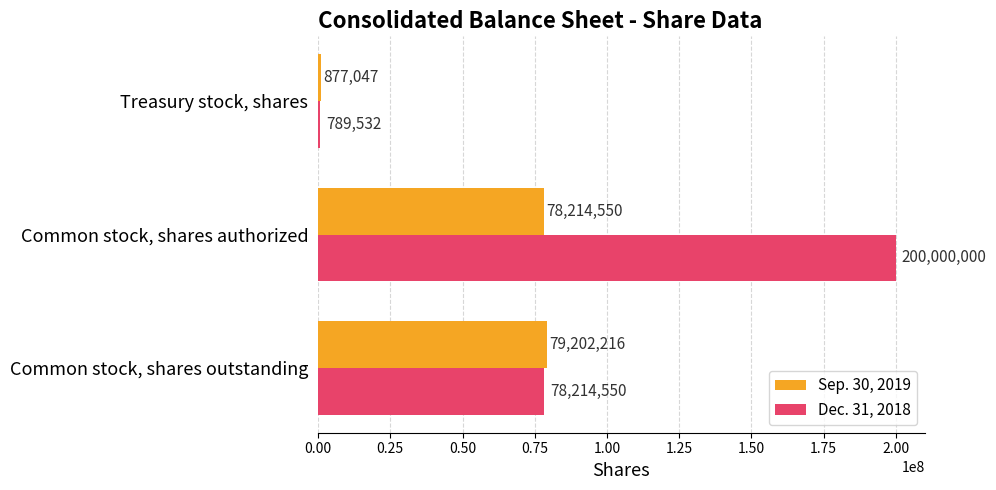

What is the highest value of the Dec. 31, 2018 series?

200000000